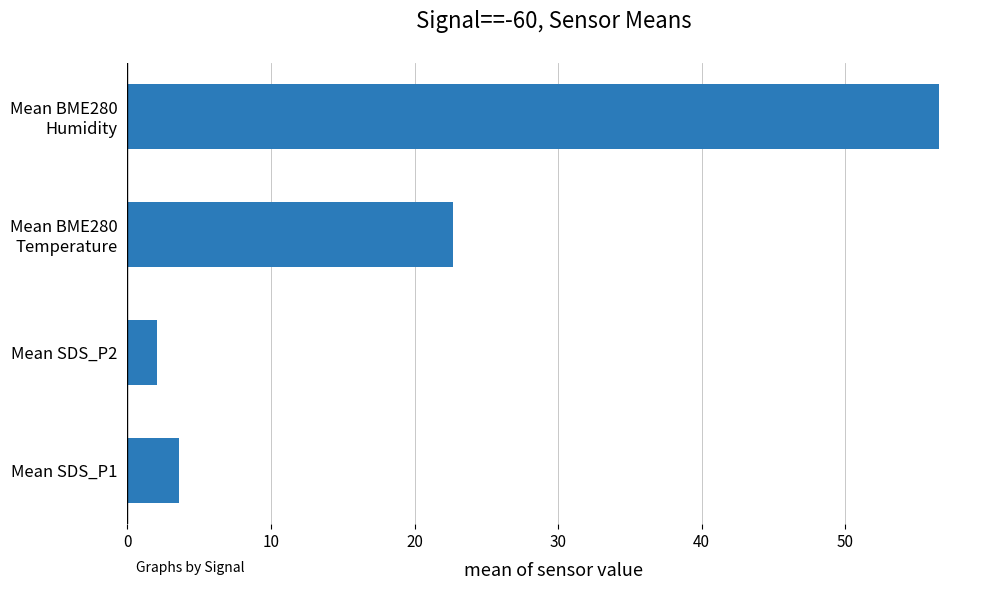

What is the average value?

21.2